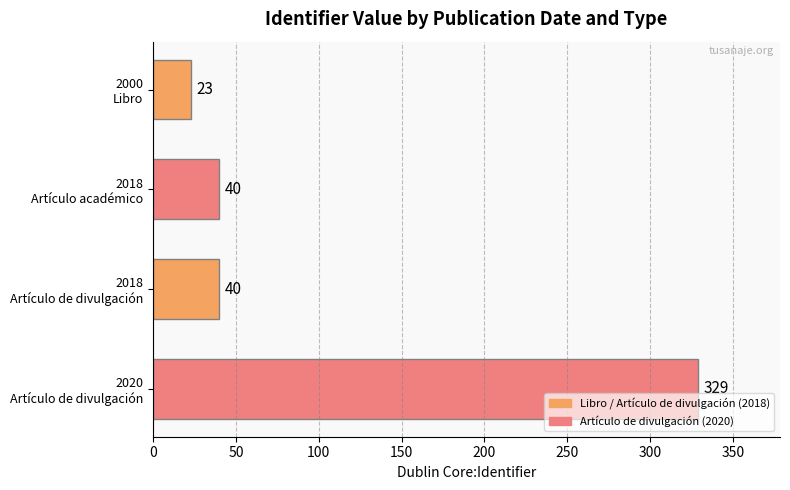

What is the average value?

108